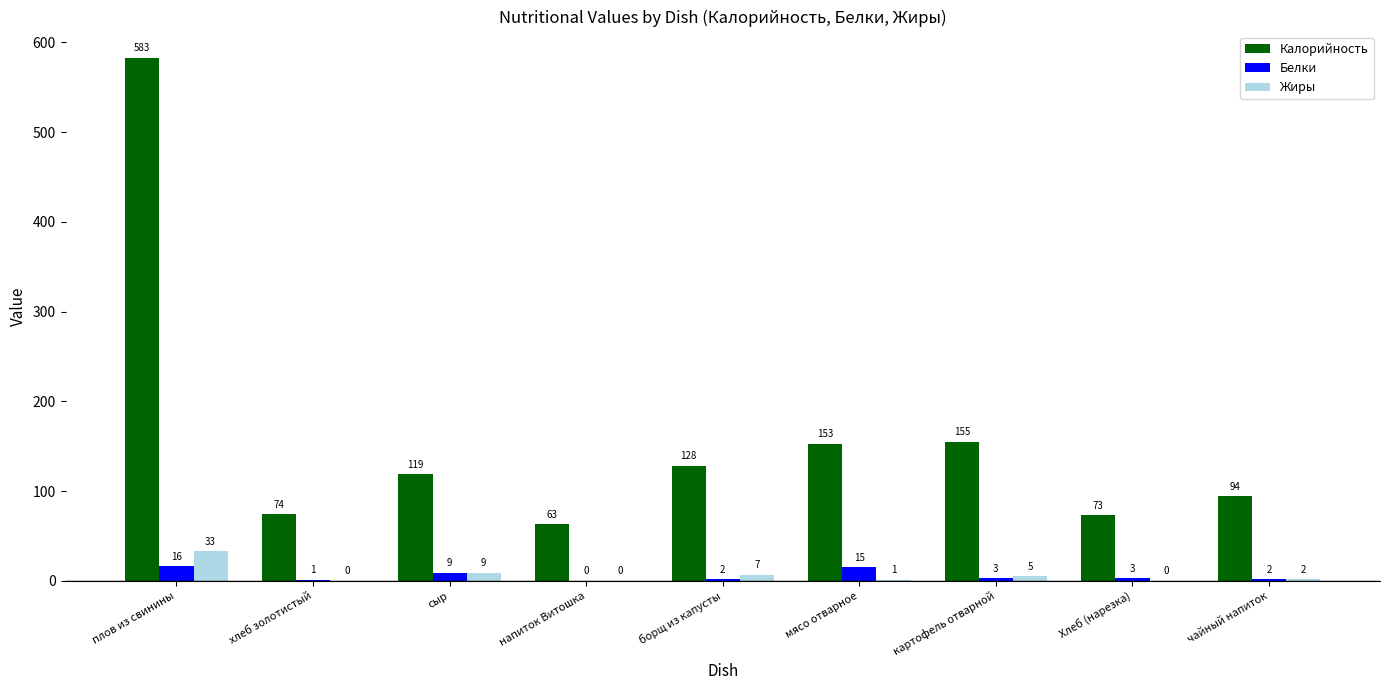

Read the Калорийность value at сыр, to the nearest 100.

100